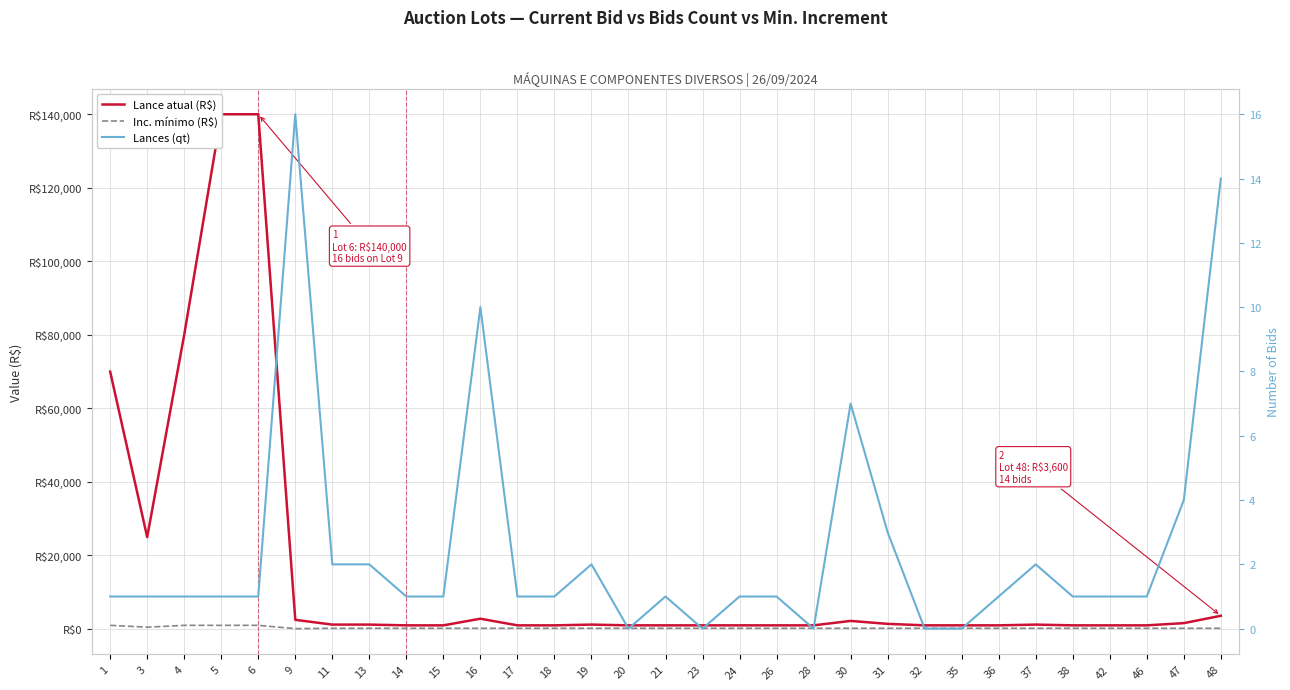

True or false: Lances (qt) has a value of 22 at 9.

False